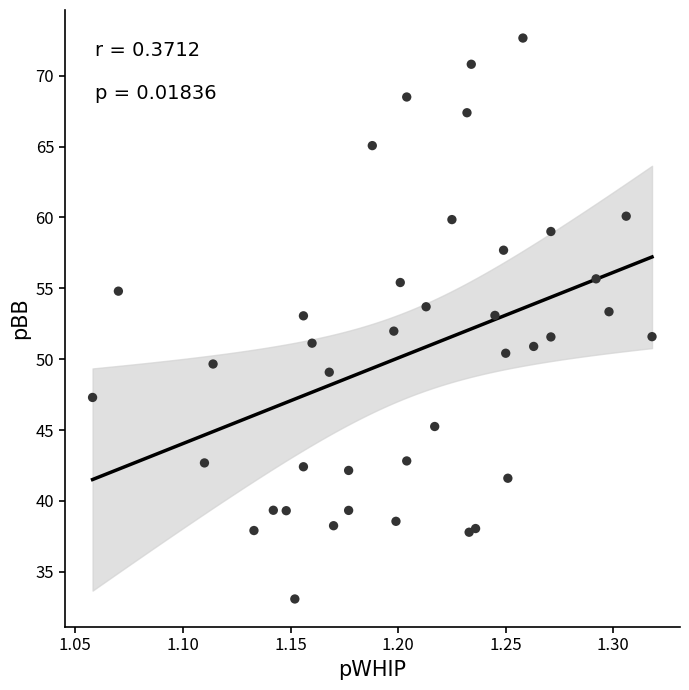

What is the range of Y values (max minus min)?

39.6